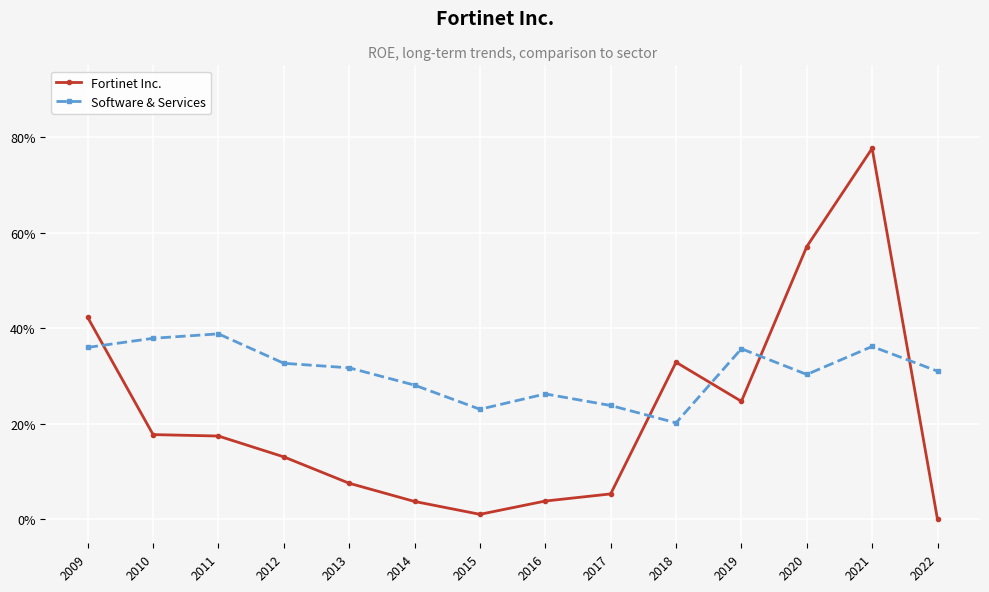

What are all the series names shown in the legend?

Fortinet Inc., Software & Services